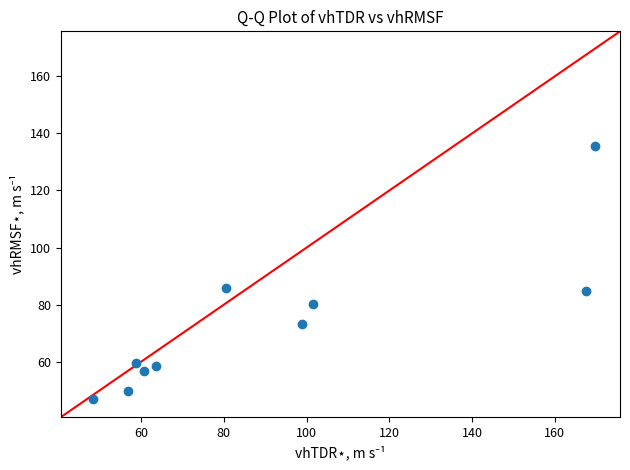

What is the range of Y values (max minus min)?

88.8